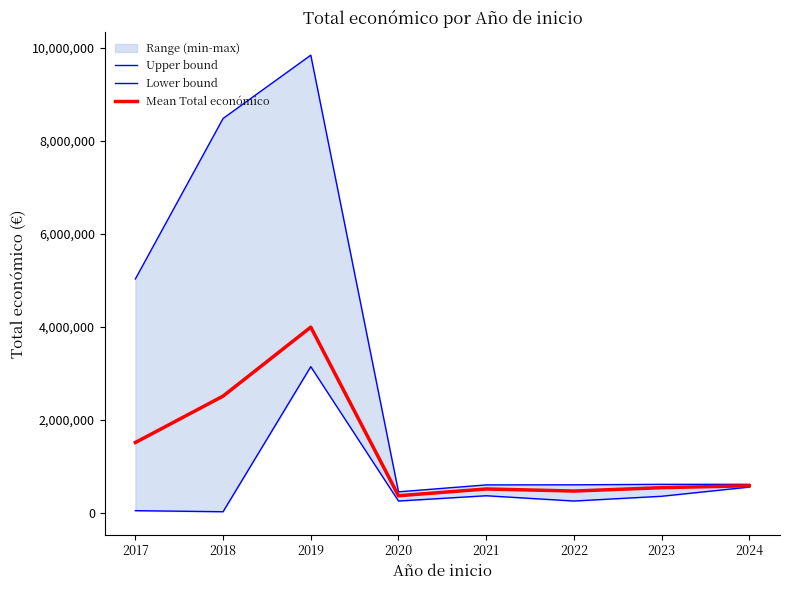

Reading right to left, extract all data points from this chart.

Upper bound: 2024=609206	2023=609206	2022=598672	2021=596871	2020=447749	2019=9847932	2018=8484999	2017=5030236
Lower bound: 2024=550111	2023=352139	2022=249910	2021=363424	2020=249910	2019=3142086	2018=19478	2017=42072
Mean Total económico: 2024=578236	2023=537292	2022=464559	2021=509359	2020=363424	2019=3993068	2018=2508405	2017=1509695